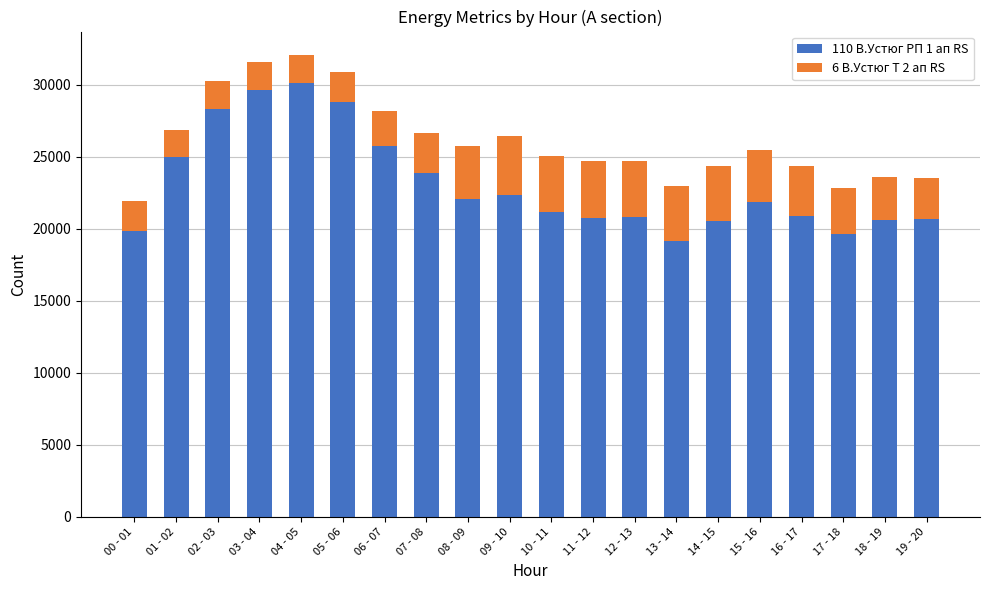

The 110 В.Устюг РП 1 ап RS series shows 43830 at 03 - 04. True or false?

False